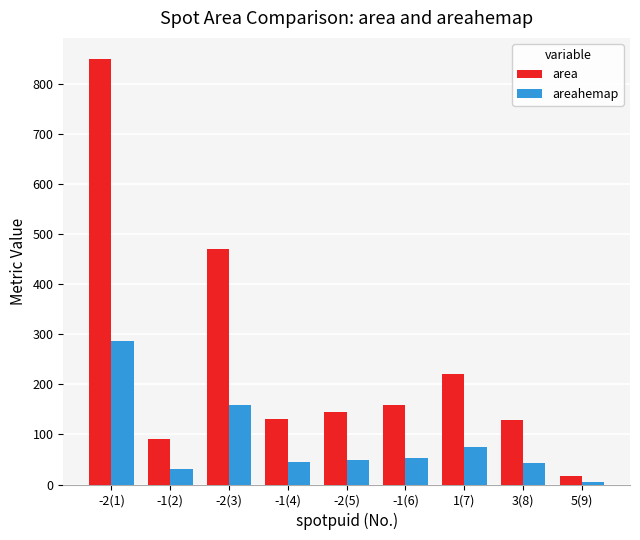

What is the value of the areahemap bar at the 3rd from the left?

159.4